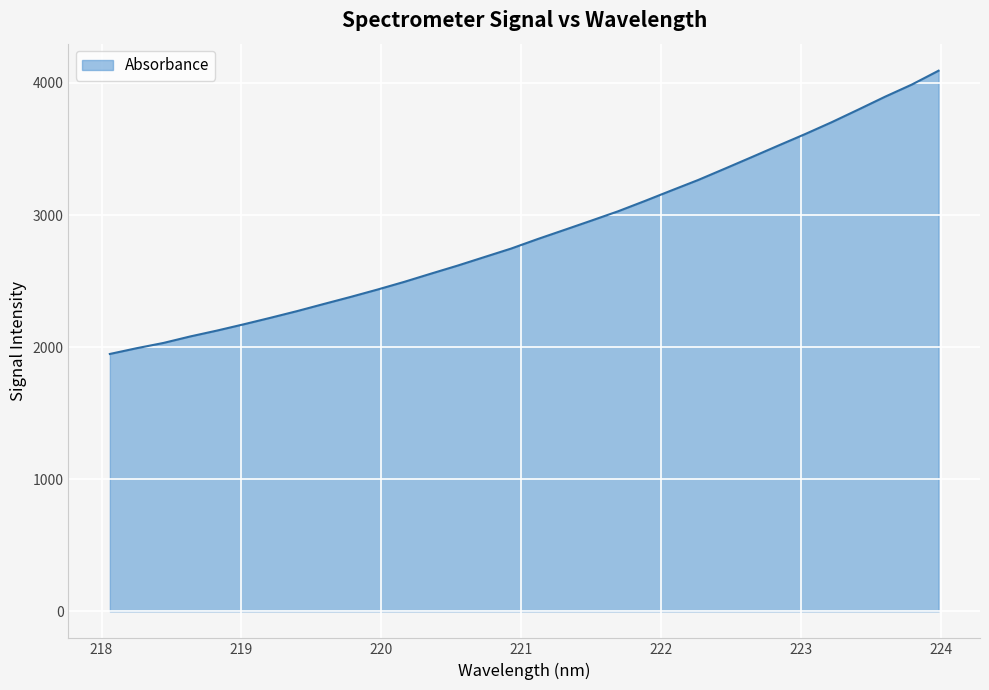

What is the minimum value shown in the chart?

1948.1